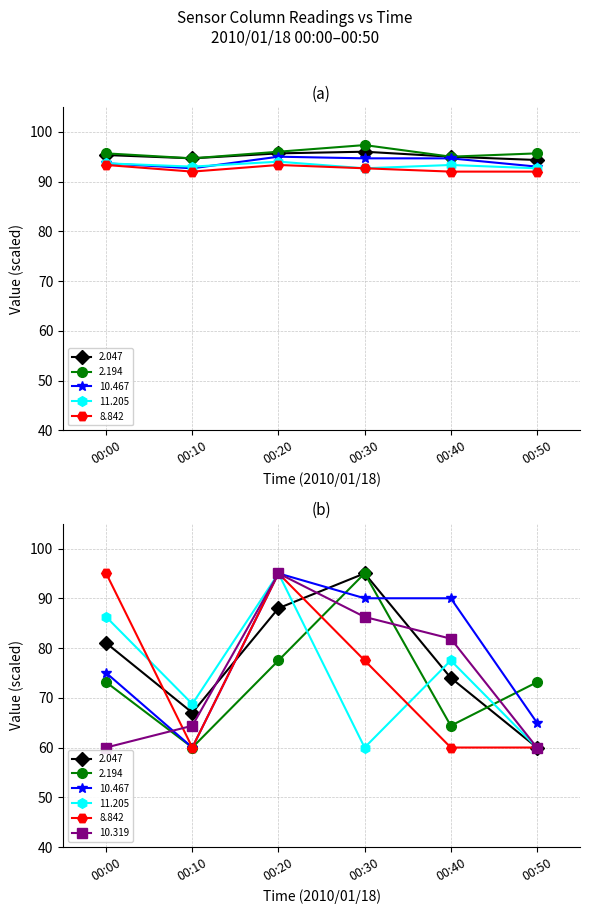

True or false: 2.194 has a value of 138.9 at 00:10.

False